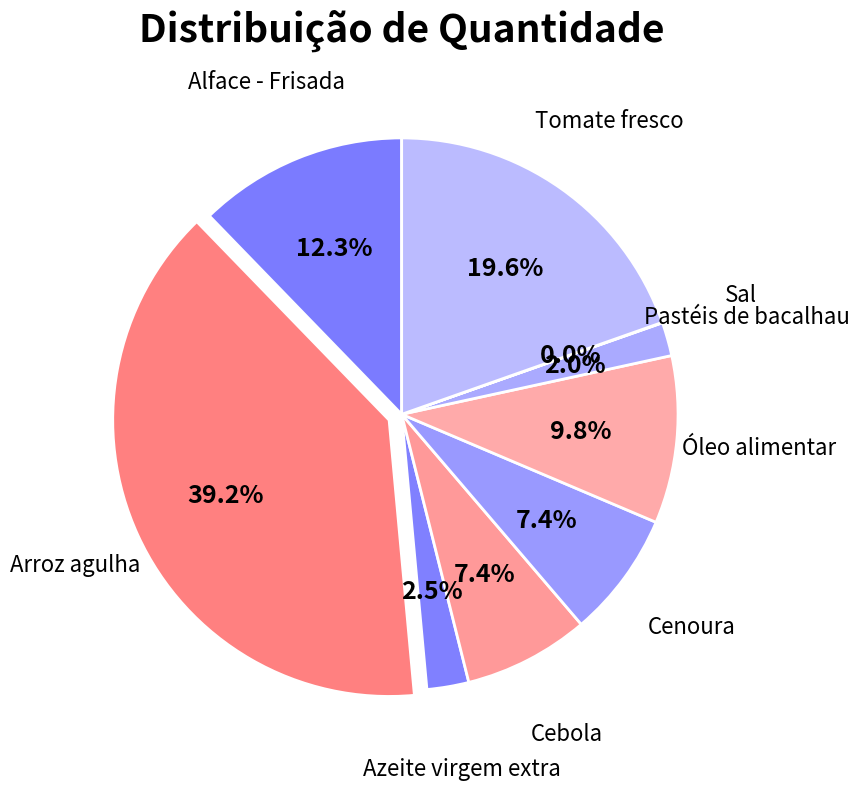

How many segments does this pie chart have?

9